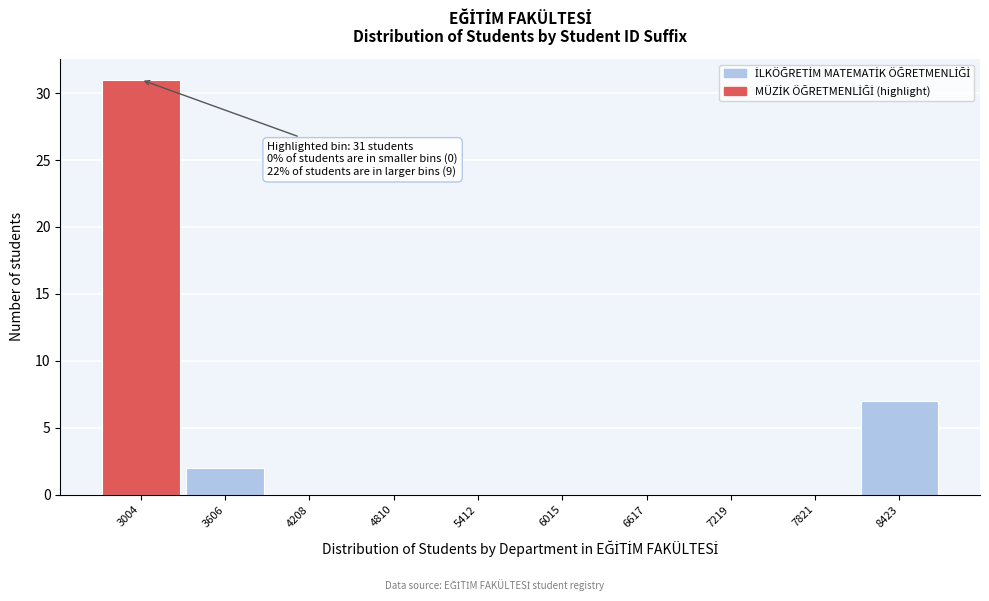

Reading left to right, list all the values displayed in this chart.

3004=31	3606=2	4208=0	4810=0	5412=0	6015=0	6617=0	7219=0	7821=0	8423=7